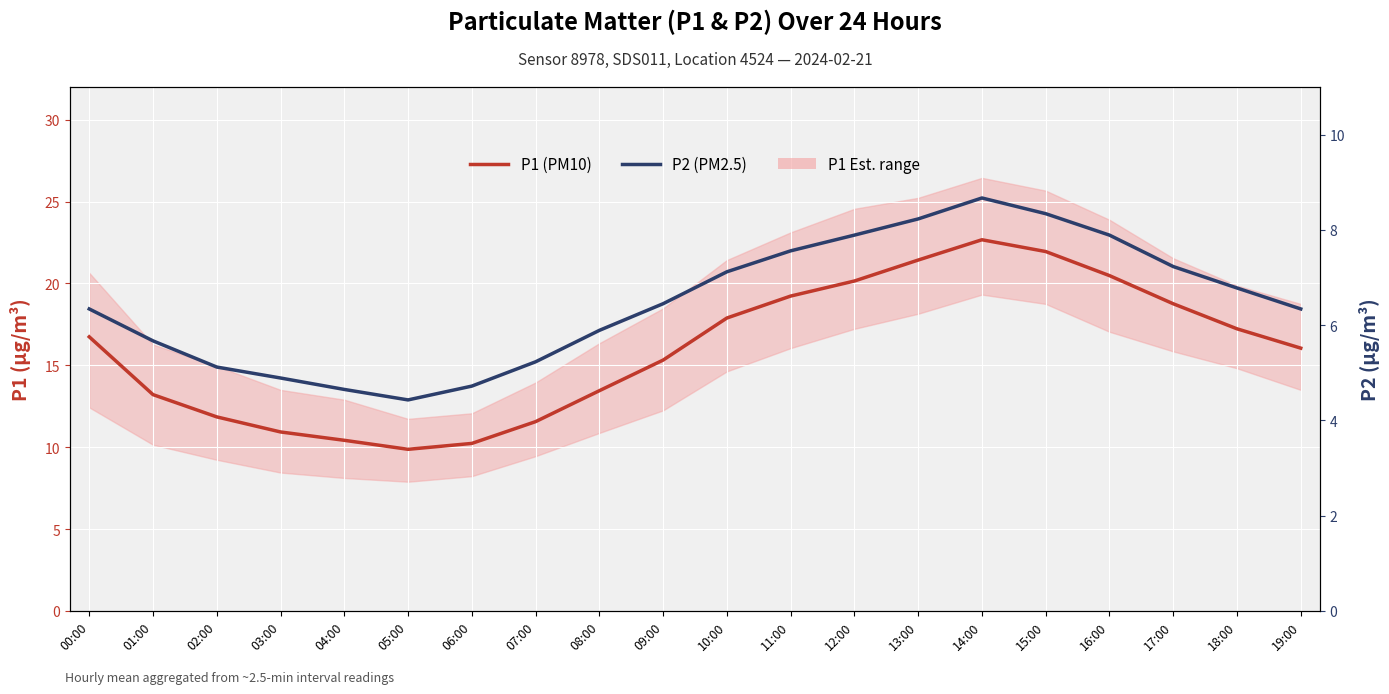

What is the difference between the P1 (PM10) values at 07:00 and 18:00?

5.7